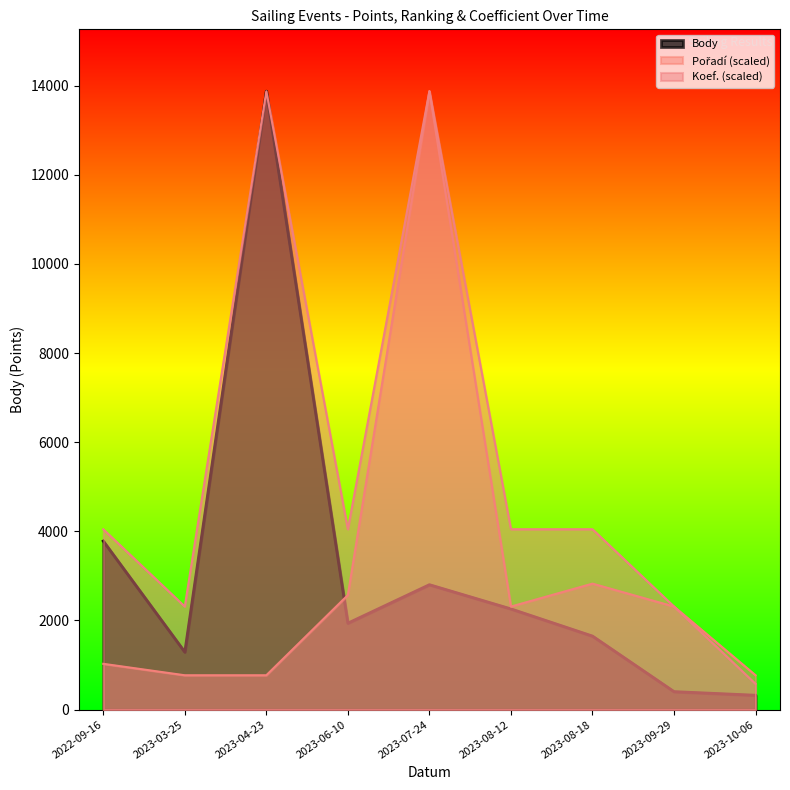

True or false: Koef. and Pořadí cross at least once.

False